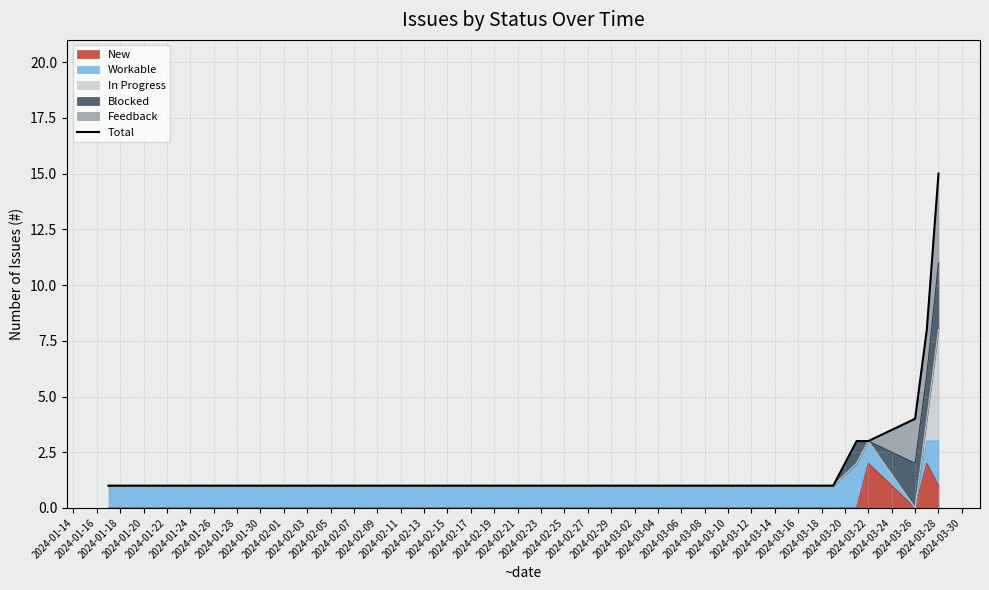

What is the label of the 10th point from the right?

2024-02-01